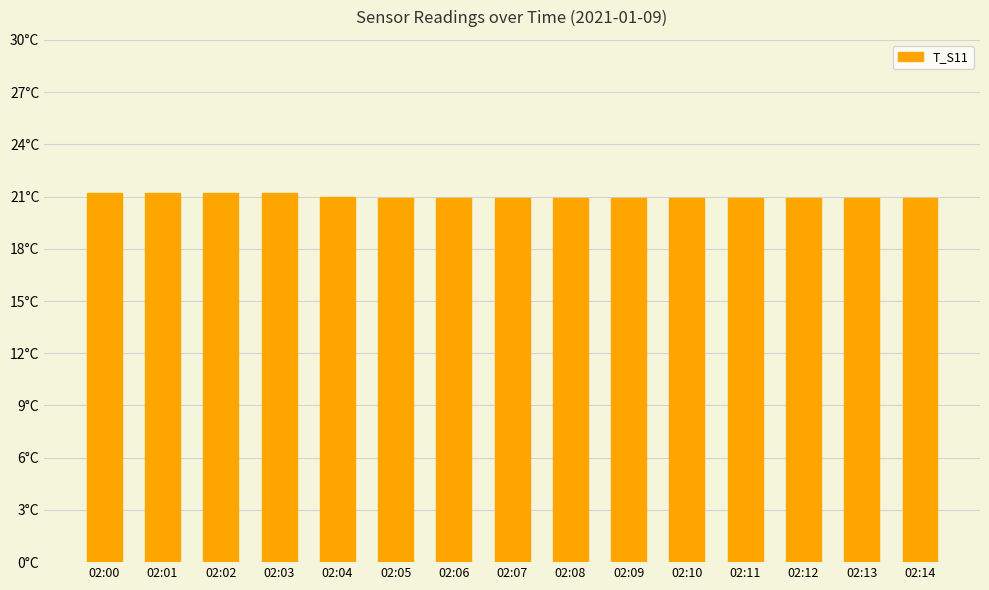

What is the ratio of the value at 02:06 to the value at 02:13?

1.0